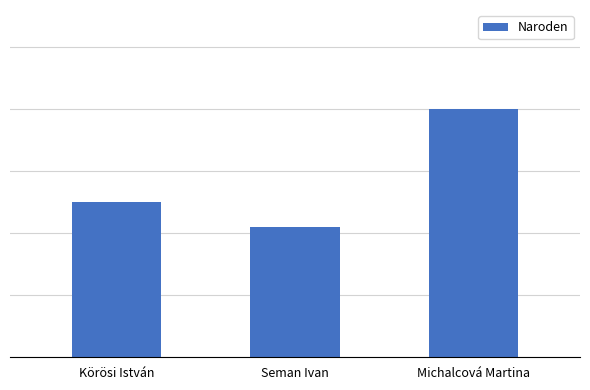

What is the greatest value displayed?

80